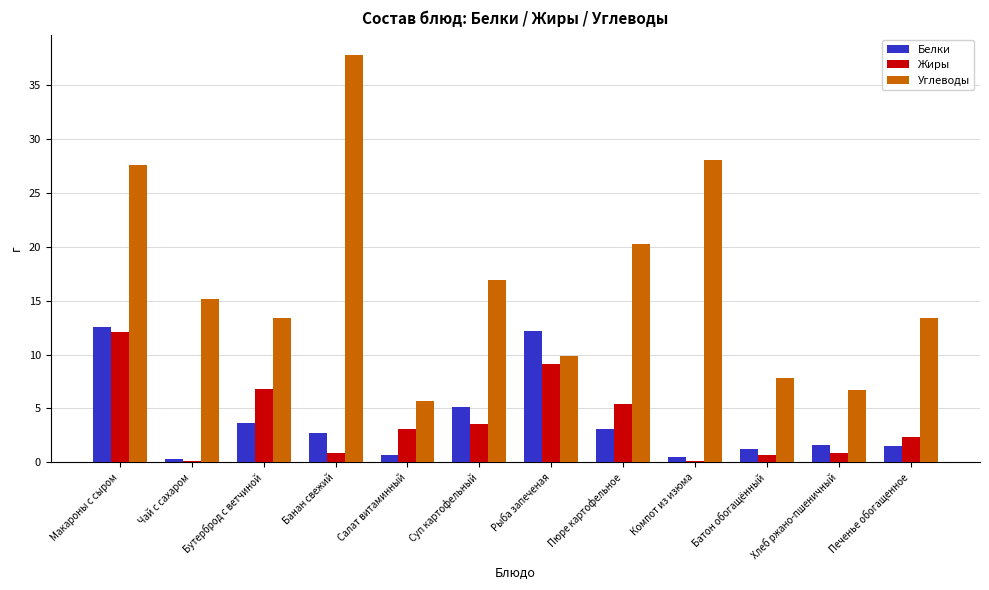

The value of Углеводы at Хлеб ржано-пшеничный is 6.7. True or false?

True